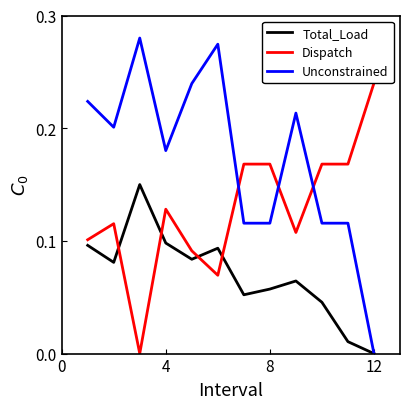

List the series in order of their peak value, lowest first.

Total_Load, Dispatch, Unconstrained